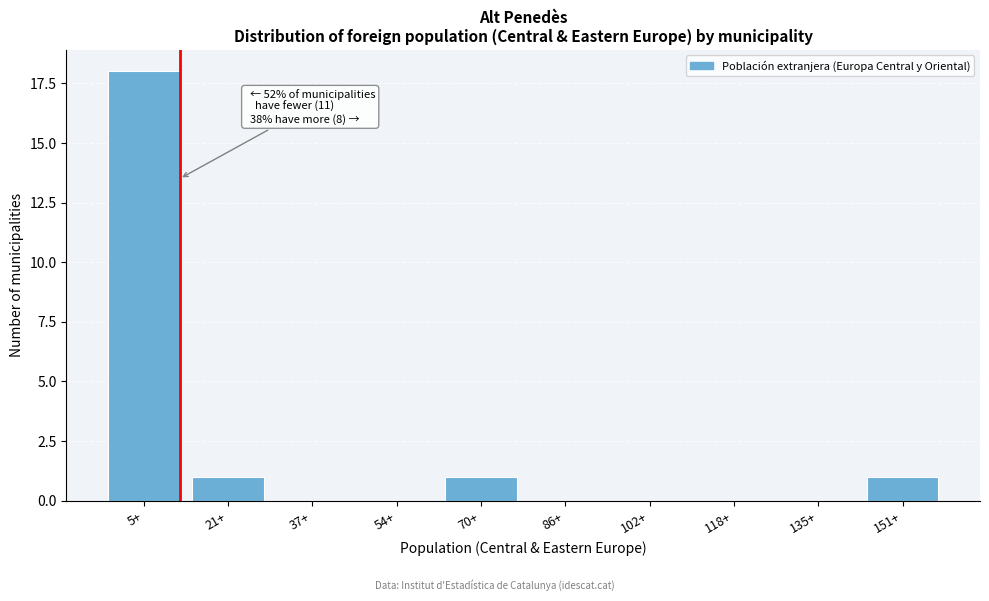

Reading left to right, what are all the values shown in this chart?

5+=18	21+=1	37+=0	54+=0	70+=1	86+=0	102+=0	118+=0	135+=0	151+=1